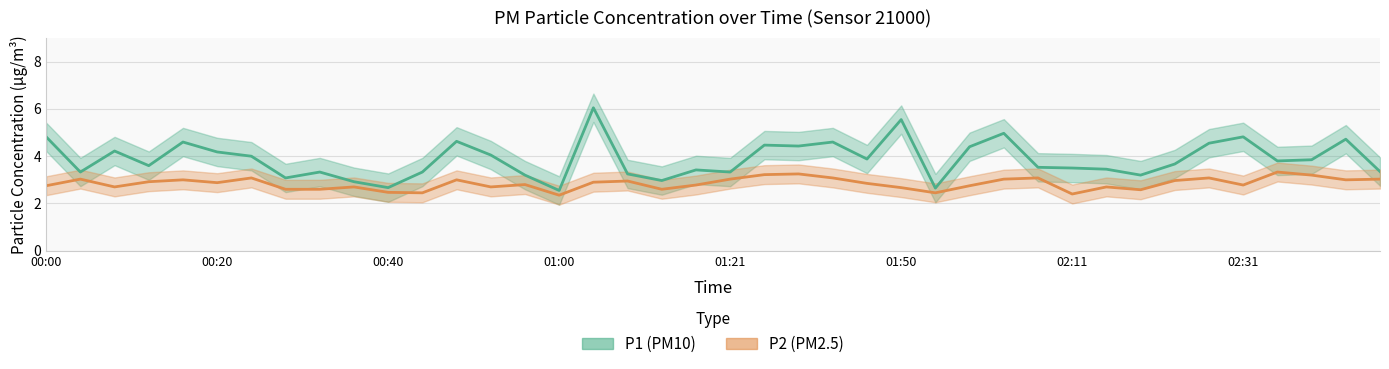

At 00:28, list the series in order from smallest to largest.

P2, P1